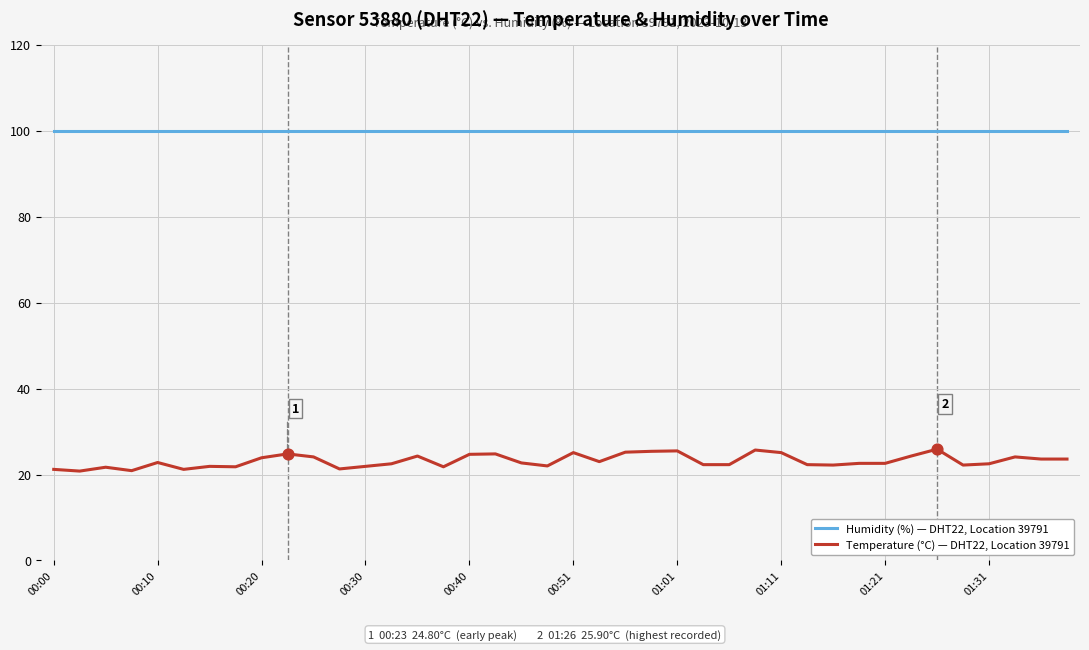

True or false: Temperature (°C) — DHT22, Location 39791 and Humidity (%) — DHT22, Location 39791 intersect in this chart.

False